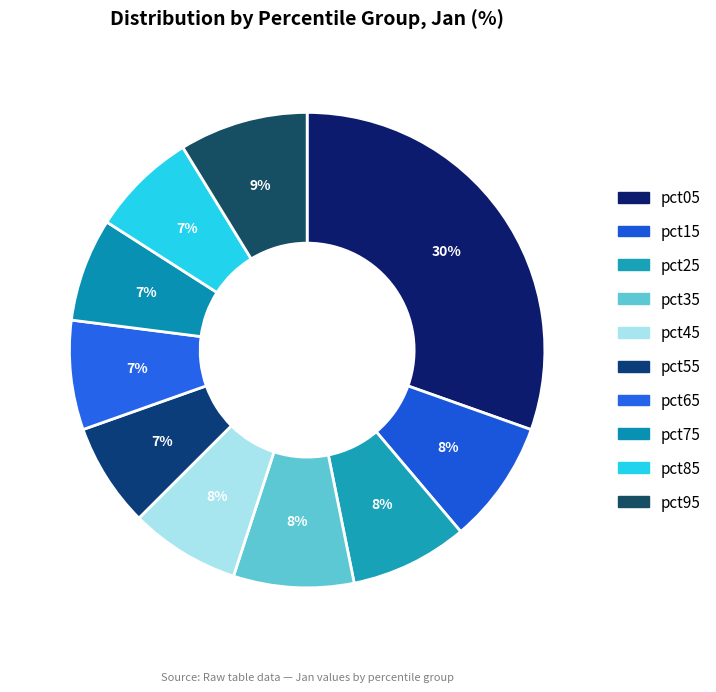

Is there any slice that represents more than half of the pie?

No